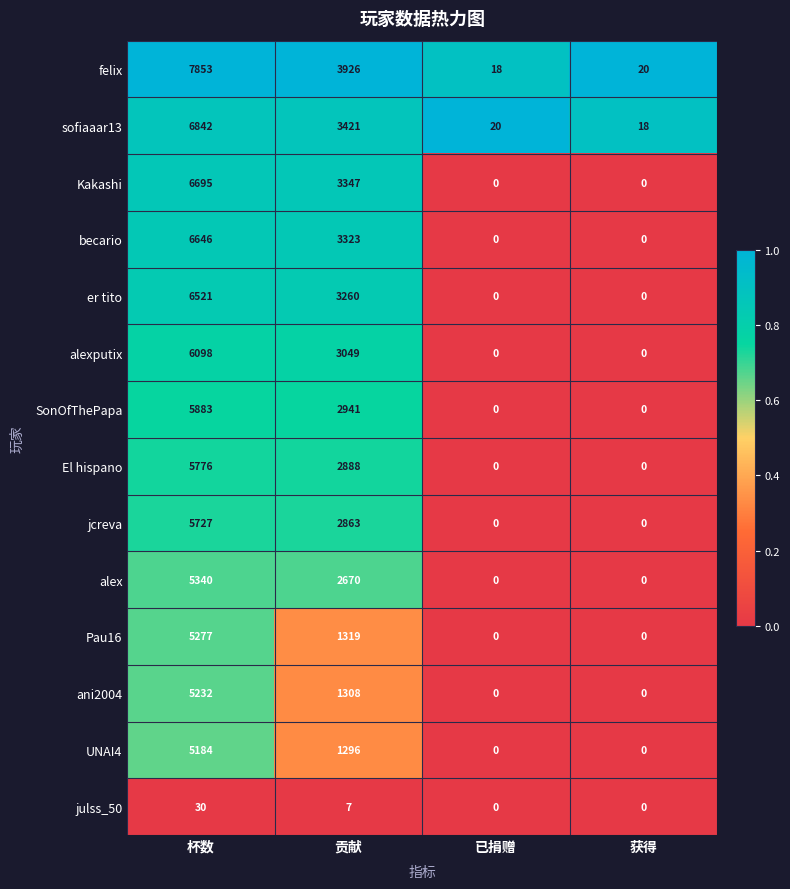

At which category is the sum across all series the highest?

杯数